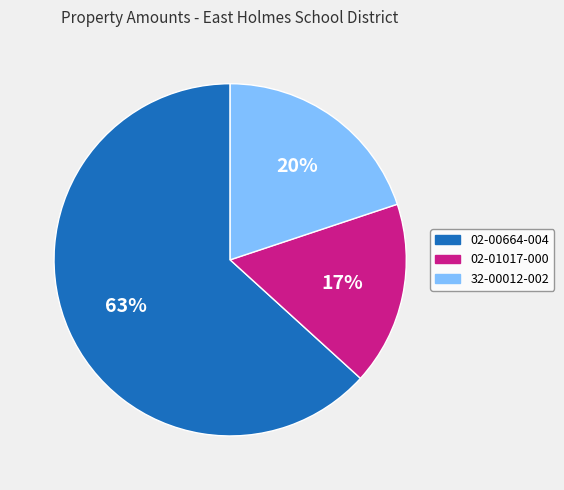

To the nearest percent, what is the difference between the 32-00012-002 and 02-00664-004 slice percentages?

43%